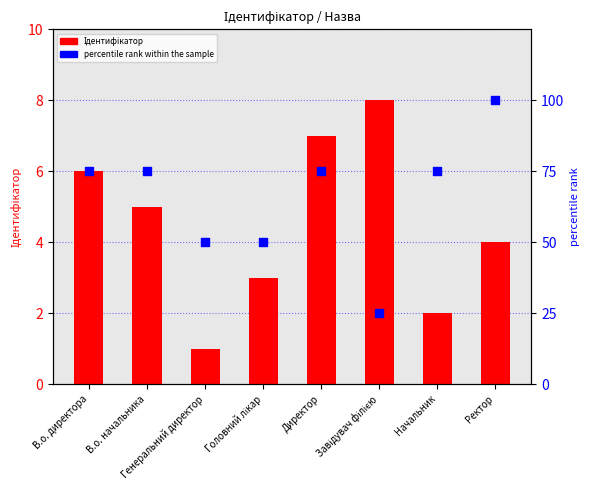

At how many categories does at least one series exceed 55?

5